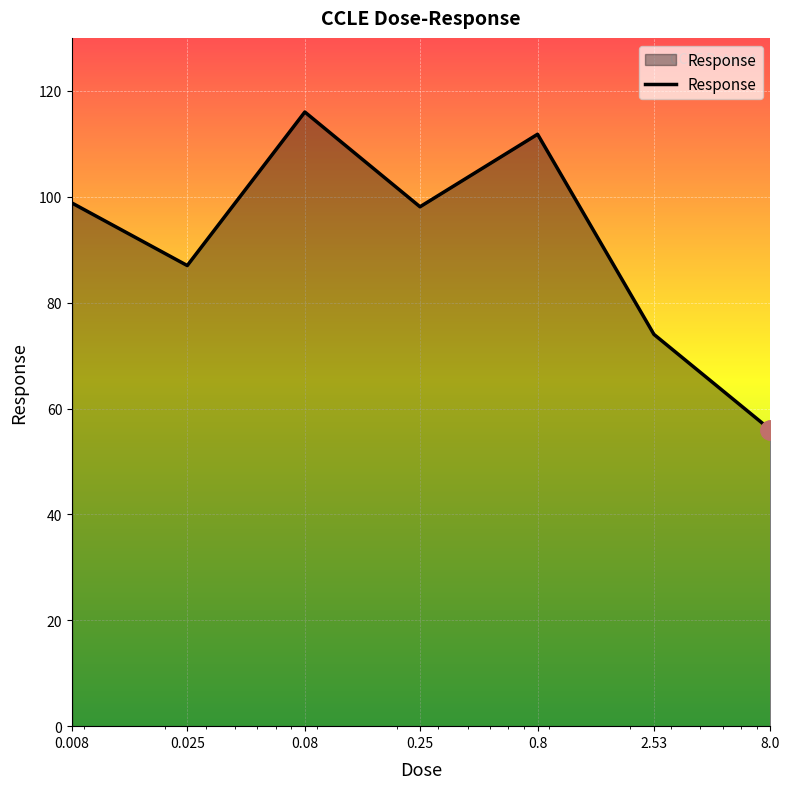

What is the sum of all values?

641.7